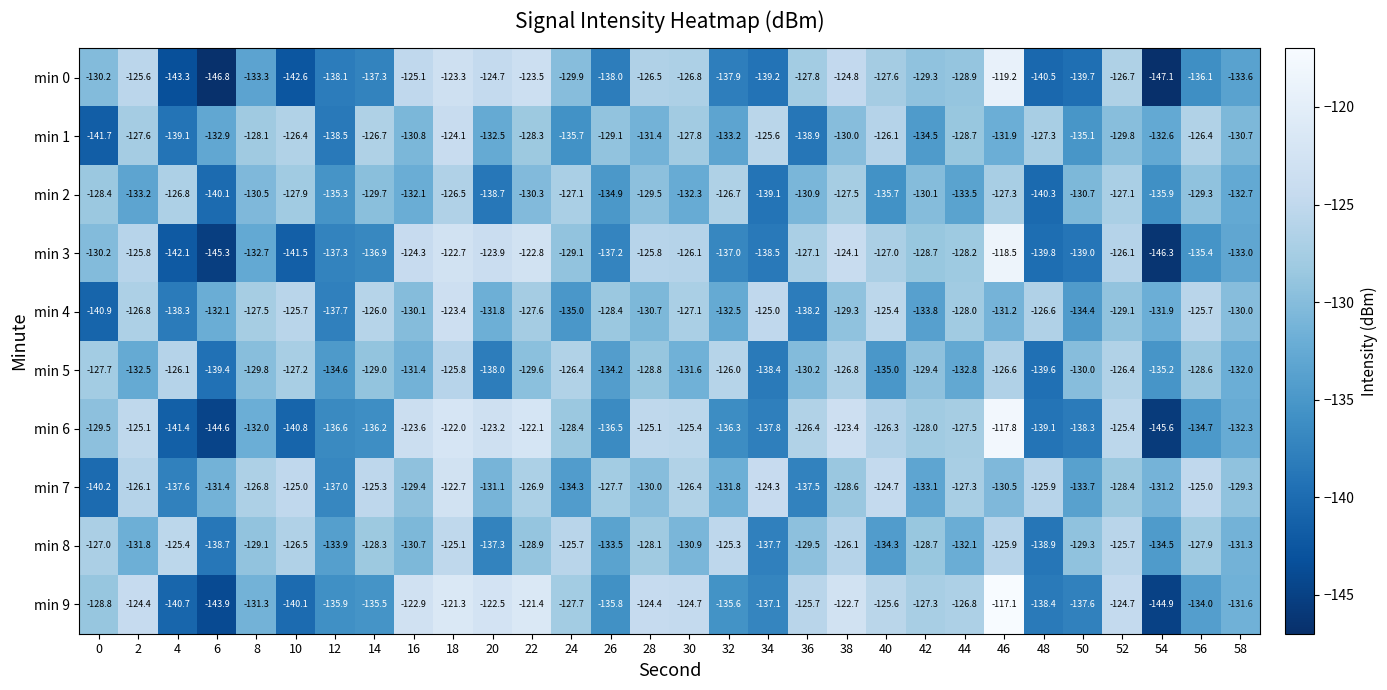

At which category does the chart reach its minimum across all series?

54